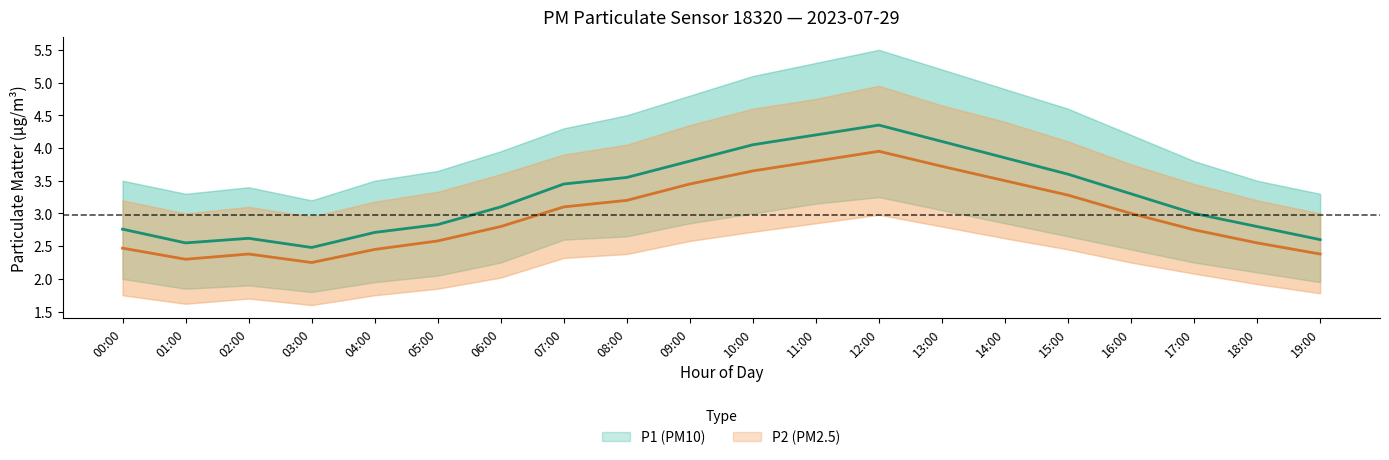

What is the lowest value of the P2_lower series?

1.6